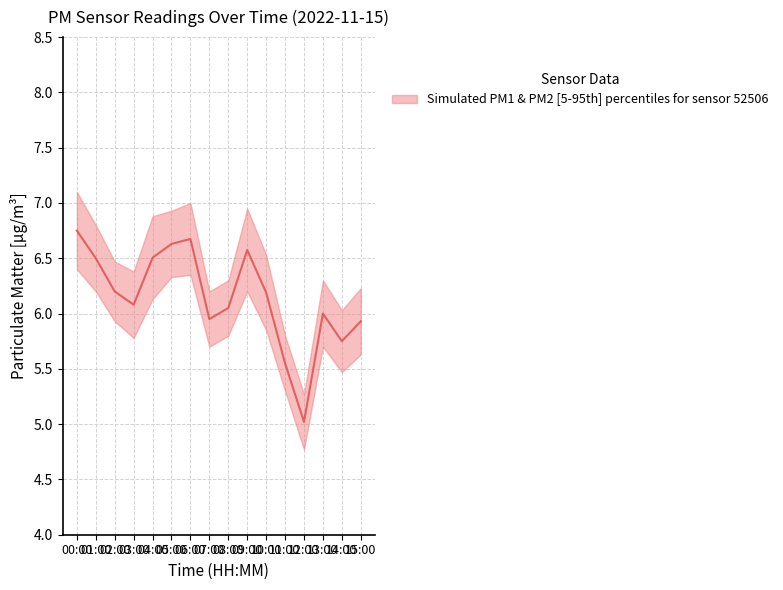

What is the difference between the values at 13:00 and 03:00?

0.1